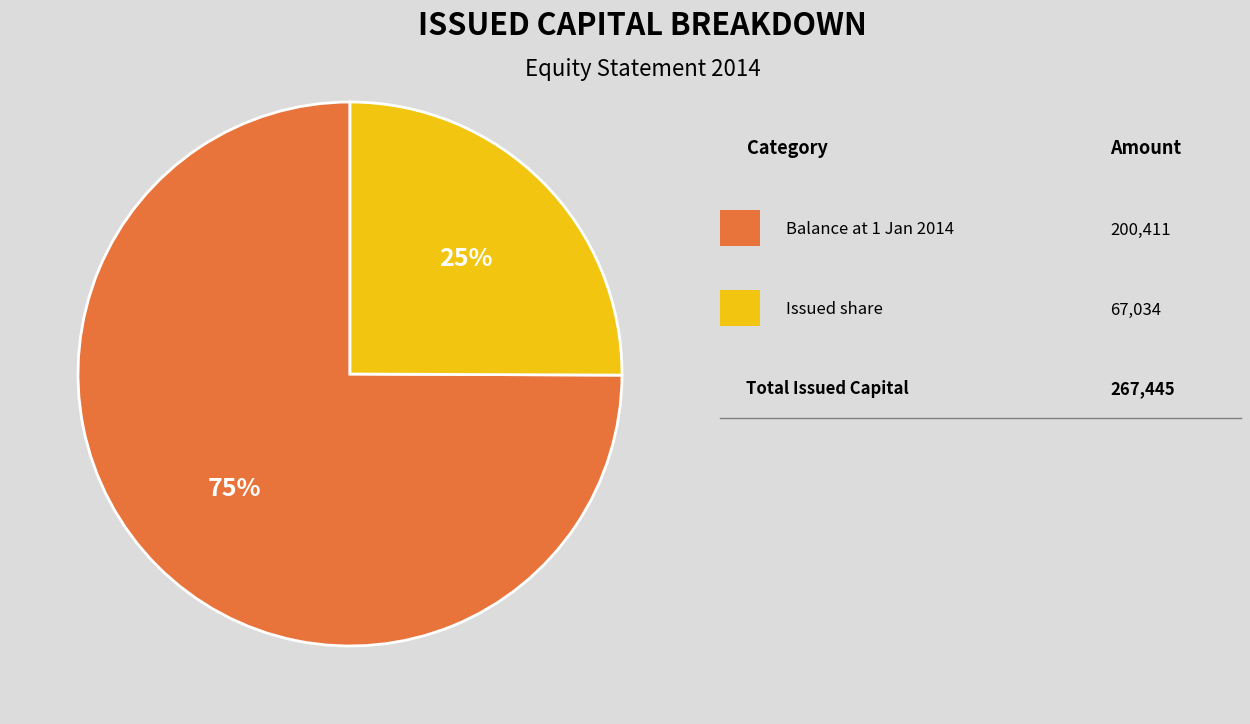

Is there a majority slice in this chart?

Yes